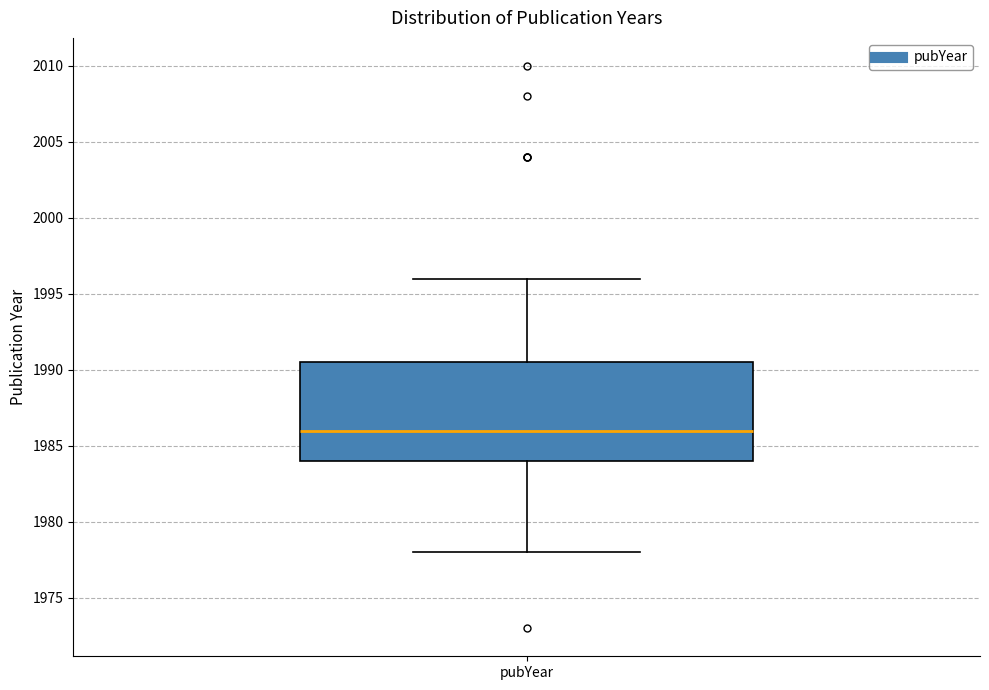

Transcribe this box plot: give where the median line is, the range the box spans, and where the two whiskers end, as read against the y-axis. The values are not printed on the chart, so give them approximately, as read against the axis.

median 1986.0, box 1984.0 to 1990.5, whiskers 1978.0 to 1996.0